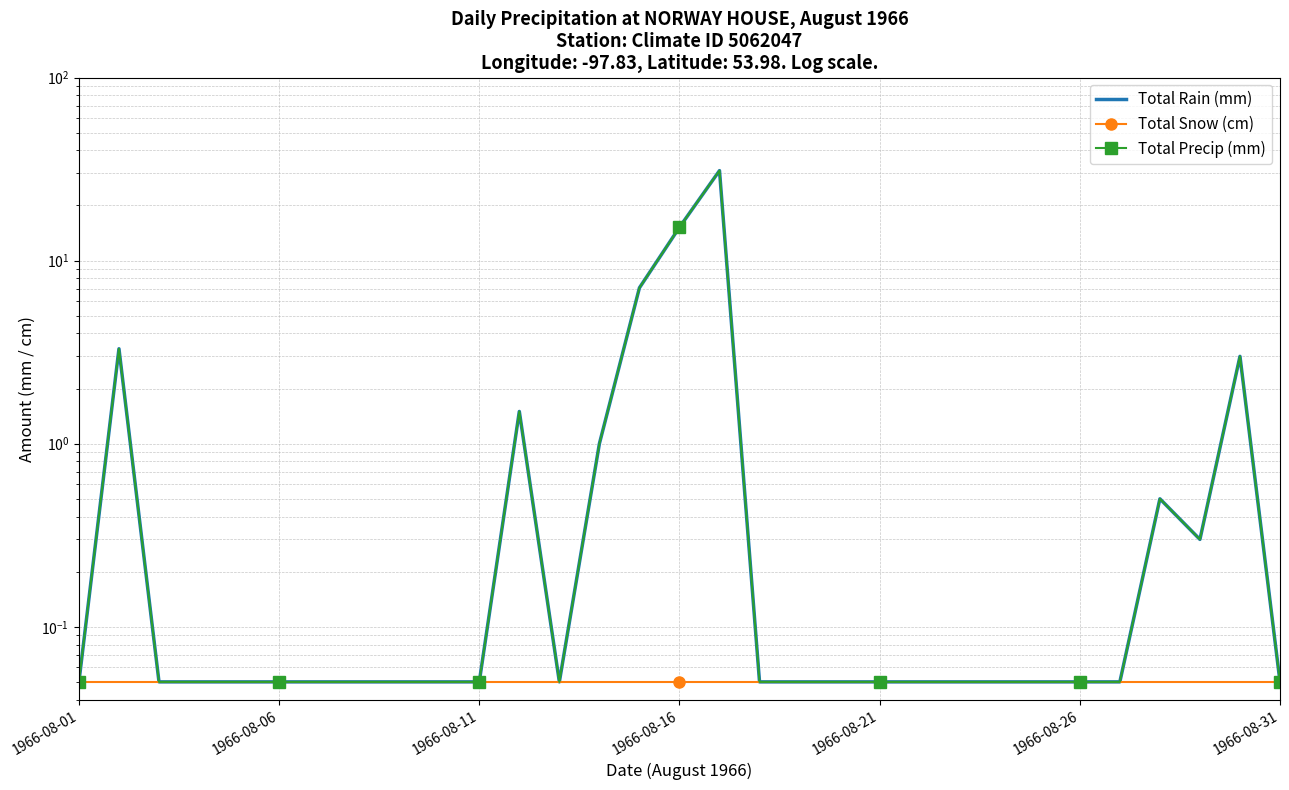

True or false: Total Snow (cm) and Total Rain (mm) intersect in this chart.

False